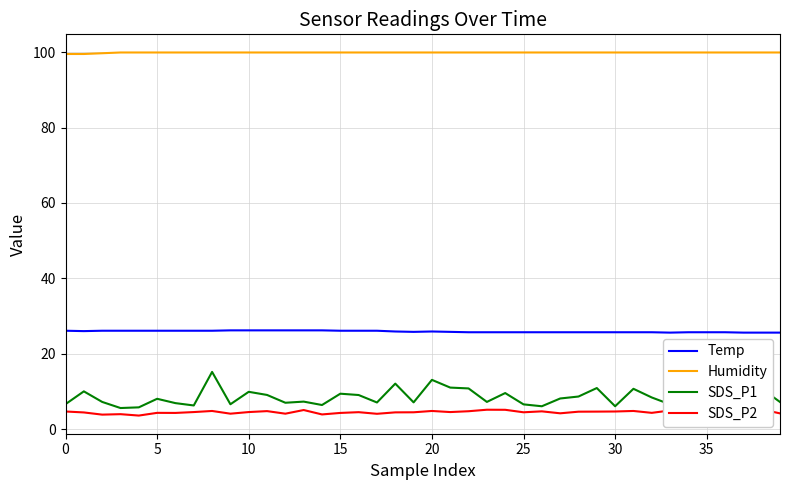

Rank the series by their maximum value, from lowest to highest.

SDS_P2, SDS_P1, Temp, Humidity